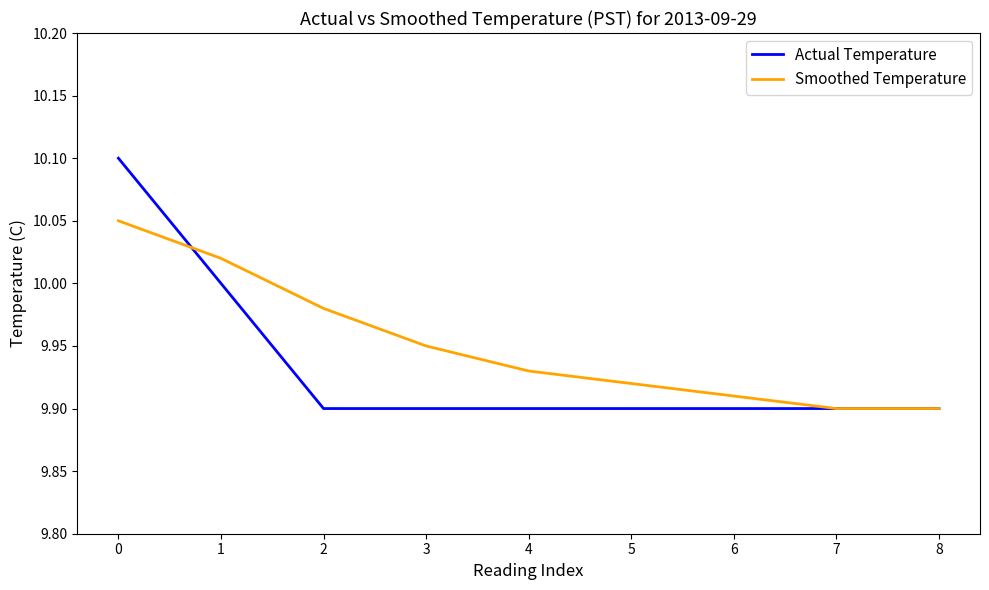

The Smoothed Temperature series shows 9.9 at 5. True or false?

True